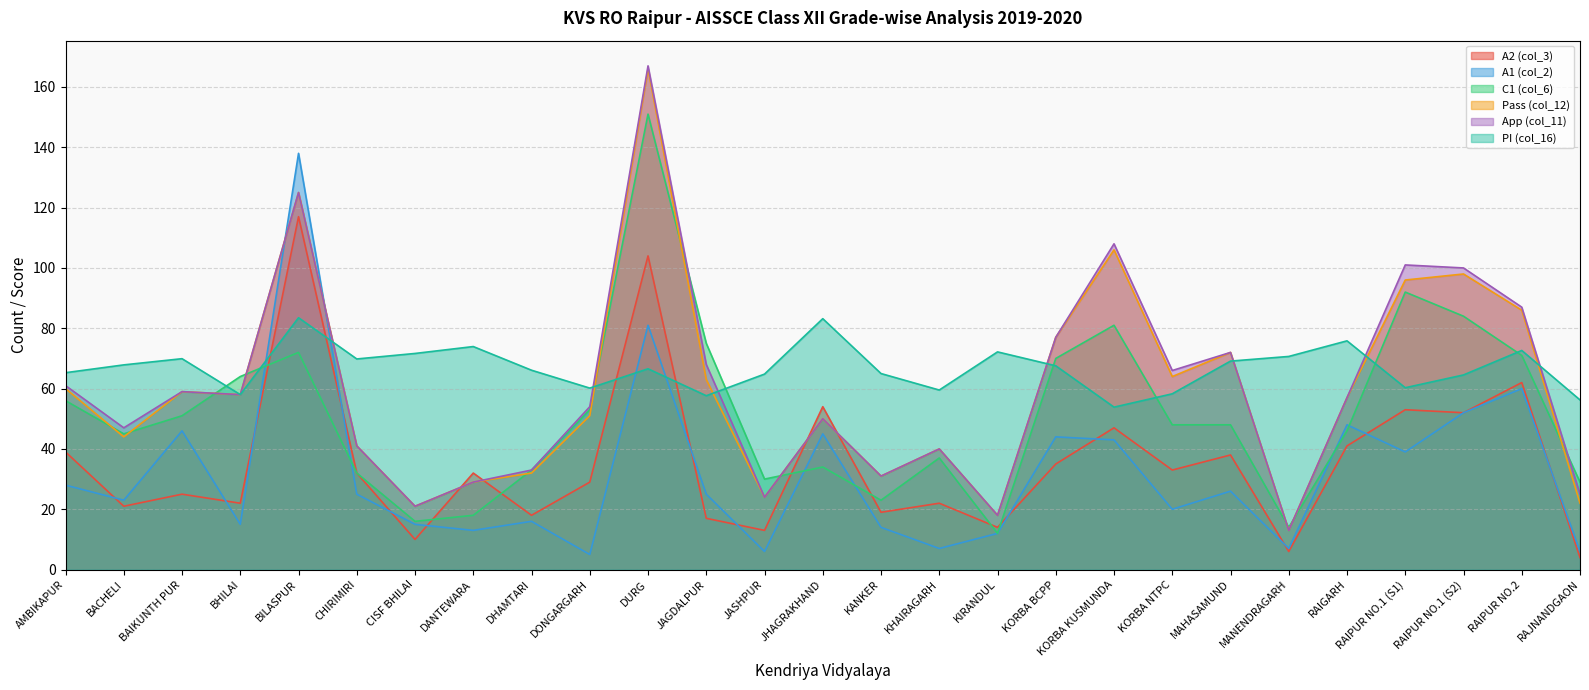

Which series has the largest total across all categories?

PI (col_16)